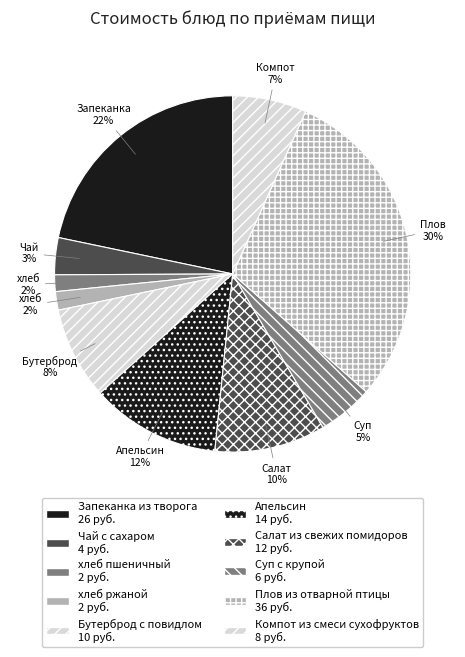

What is the largest slice in the pie chart?

Плов из отварной птицы